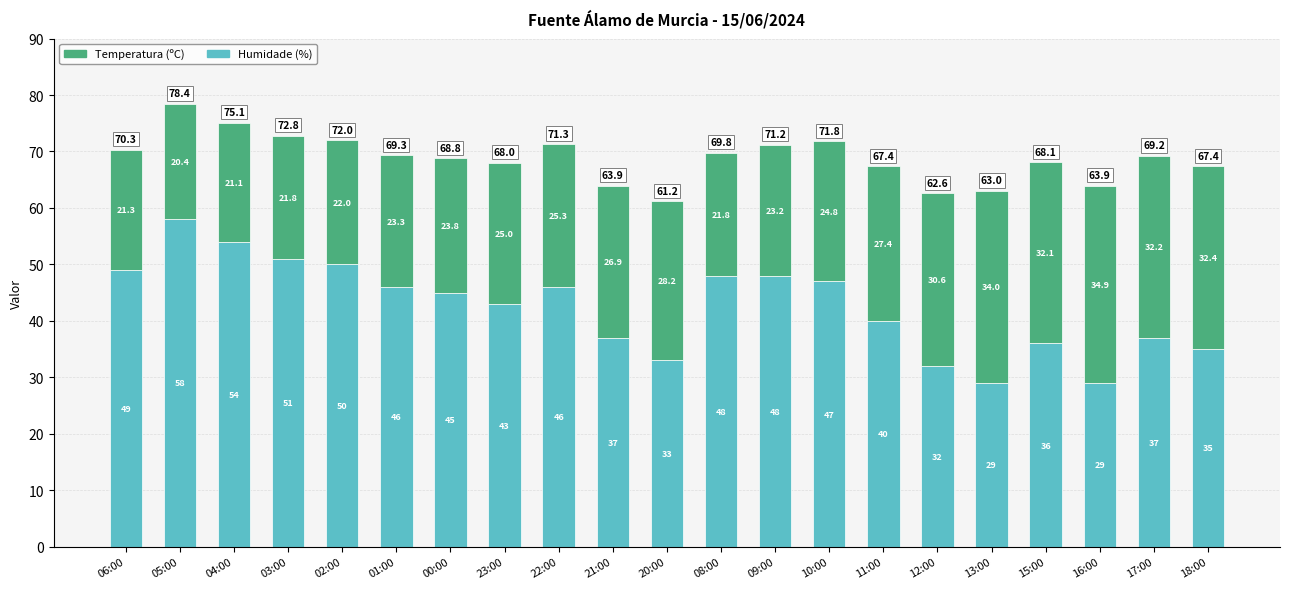

At which label does Humidade (%) first exceed 45?

06:00